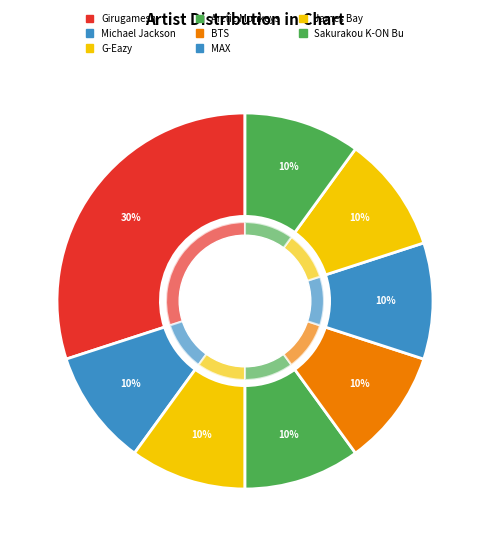

To the nearest percent, what percentage of the pie is James Bay?

10%